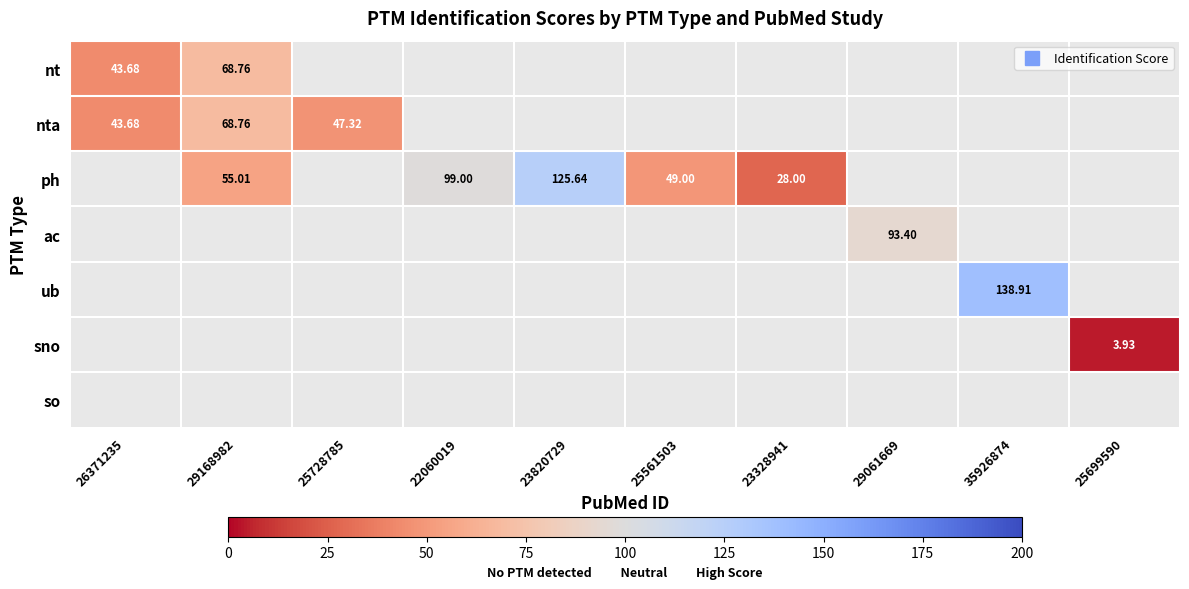

Which has a higher value, 26371235 or 29061669?

29061669